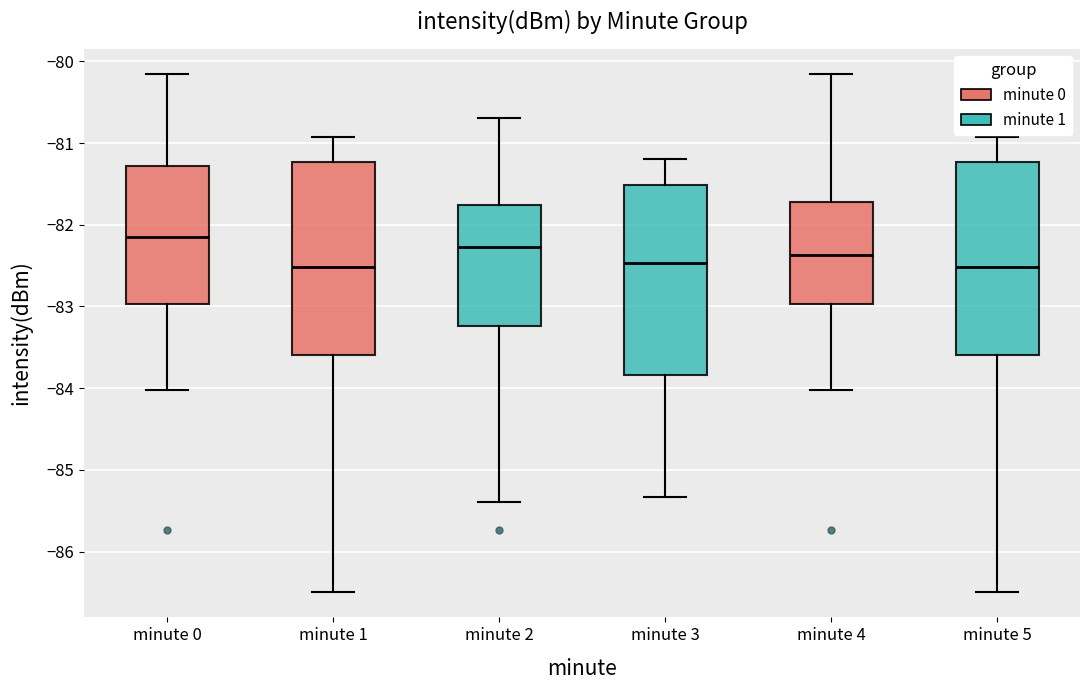

Where is the upper edge of the box for minute 2 on the y-axis? The values are not printed on the chart, so give them approximately, as read against the axis.

-81.8